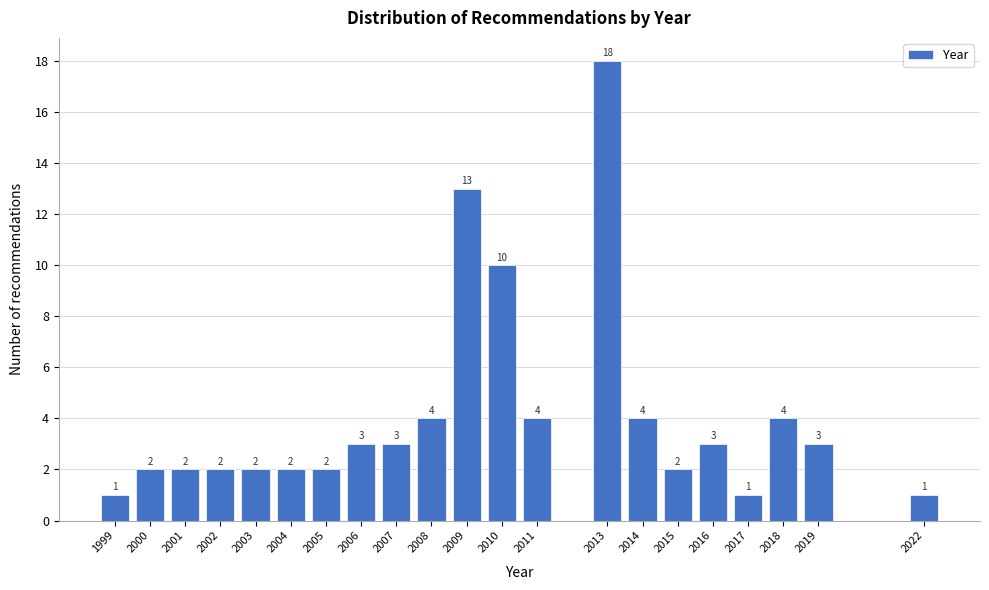

Reading left to right, list all the values displayed in this chart.

1	2	2	2	2	2	2	3	3	4	13	10	4	18	4	2	3	1	4	3	1